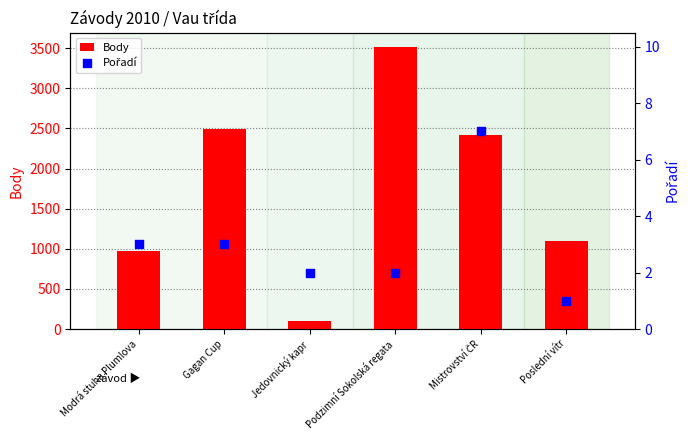

Which series contains the highest Y value?

Body